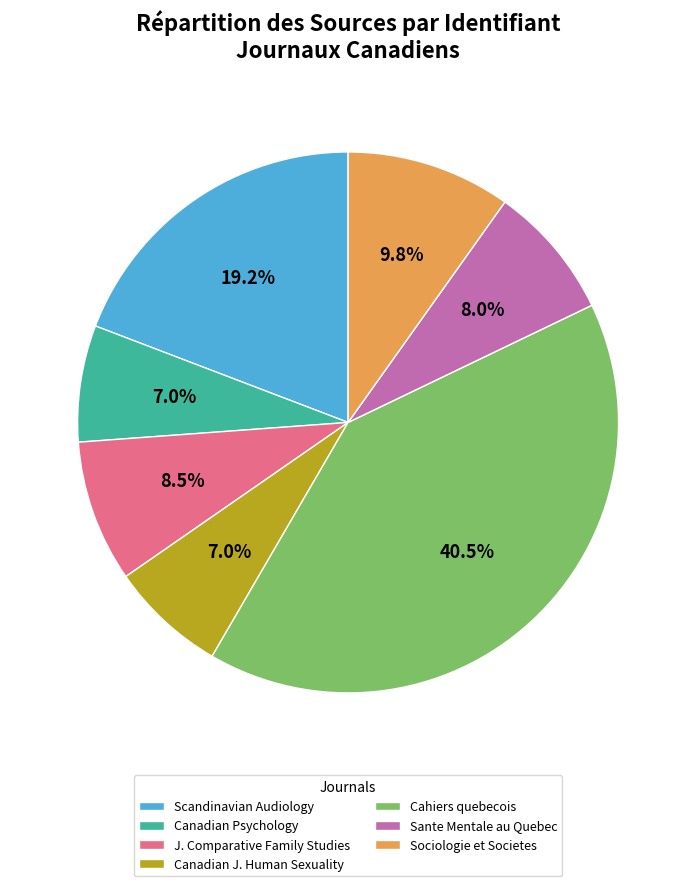

How many segments does this pie chart have?

7